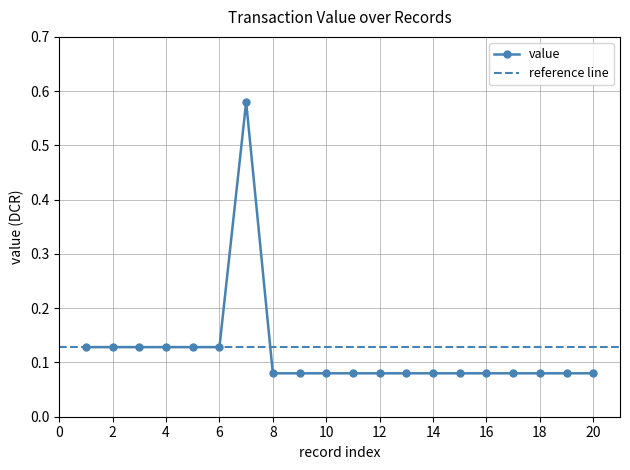

What is the sum of the values at 13 and 4?

0.2